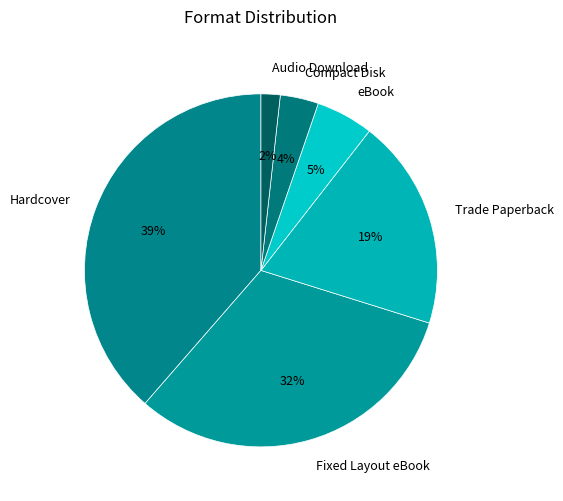

Which slice is the smallest?

Audio Download